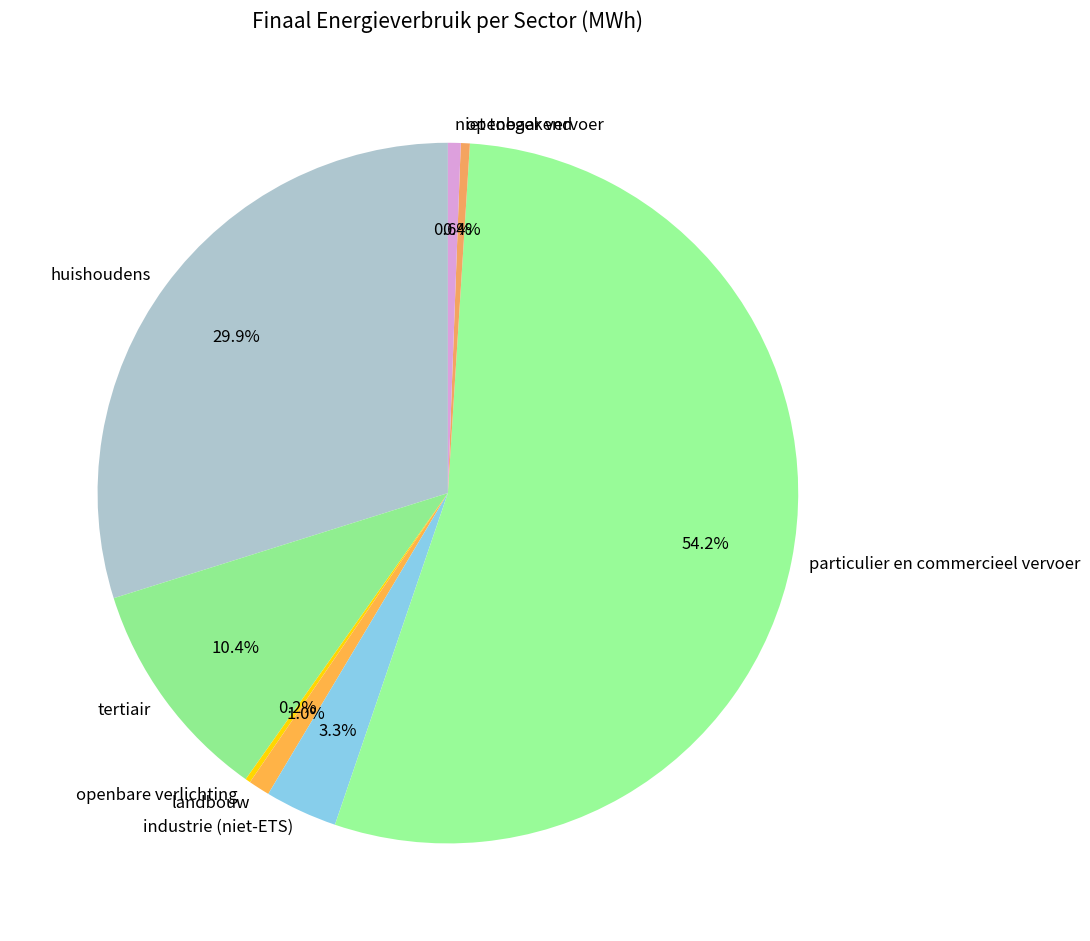

What is the majority slice?

particulier en commercieel vervoer